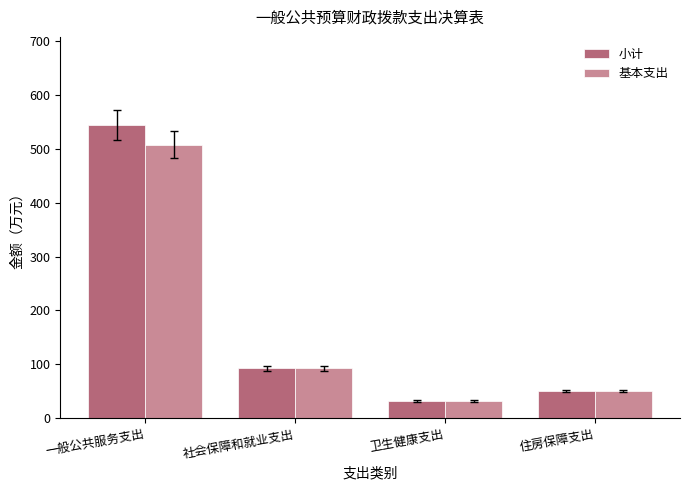

The 基本支出 series shows 51.0 at 住房保障支出. True or false?

True